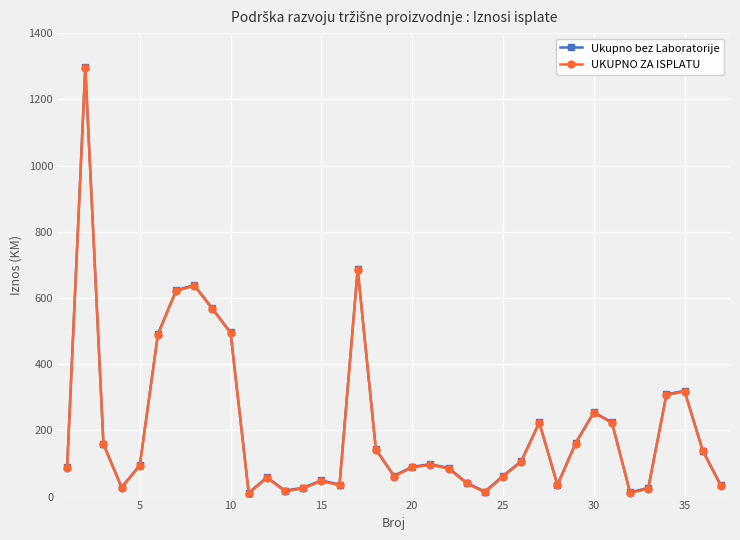

What is the value of the UKUPNO ZA ISPLATU point at the 17th from the left?

685.5